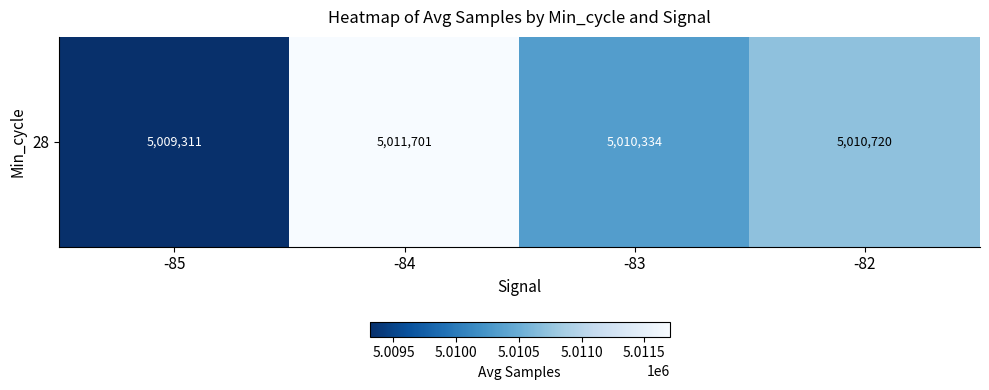

List the labels in order of value, smallest first.

-85, -83, -82, -84